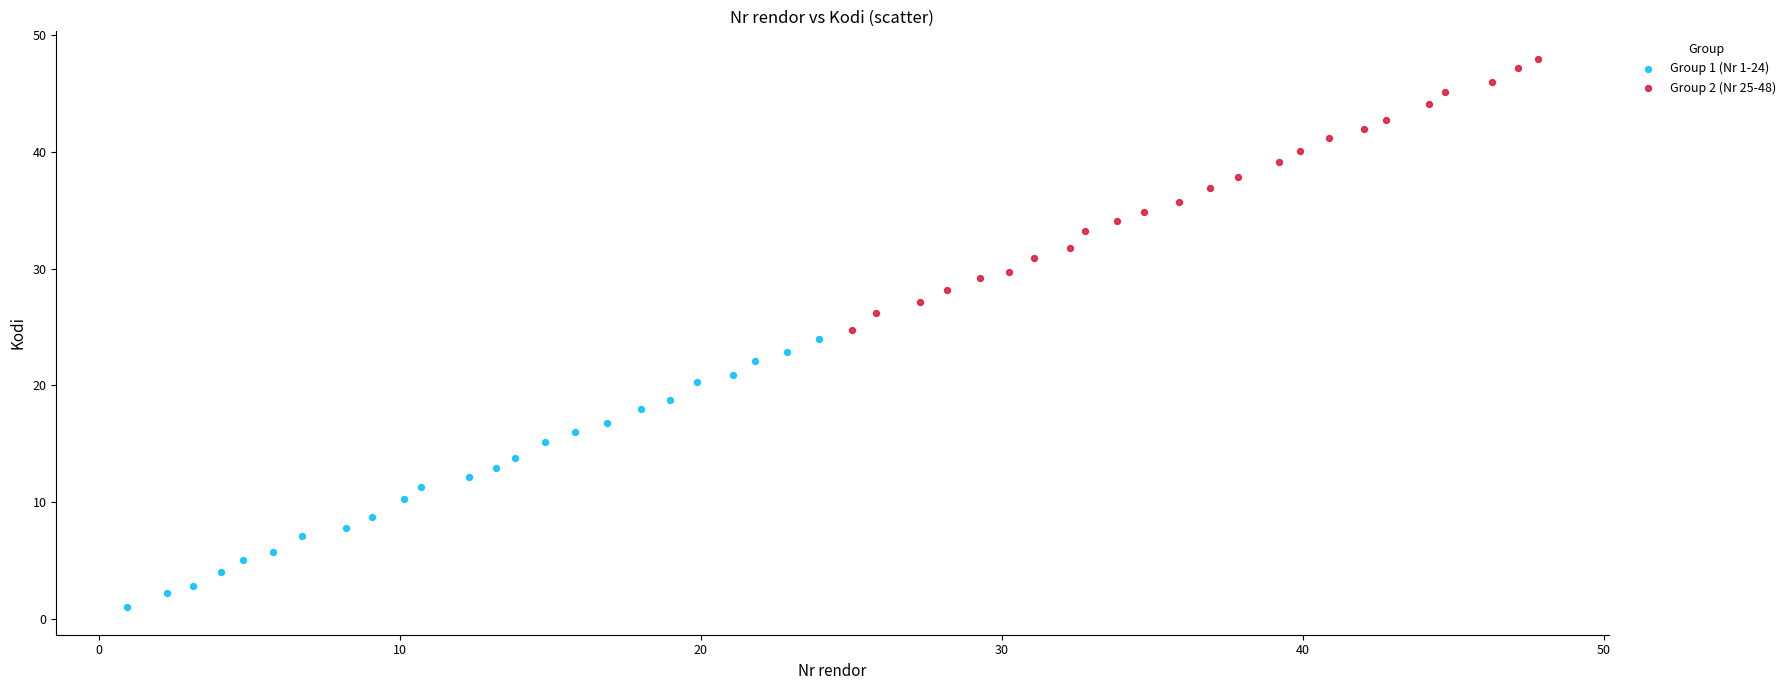

Which series contains the highest Y value?

Group 2 (Nr 25-48)